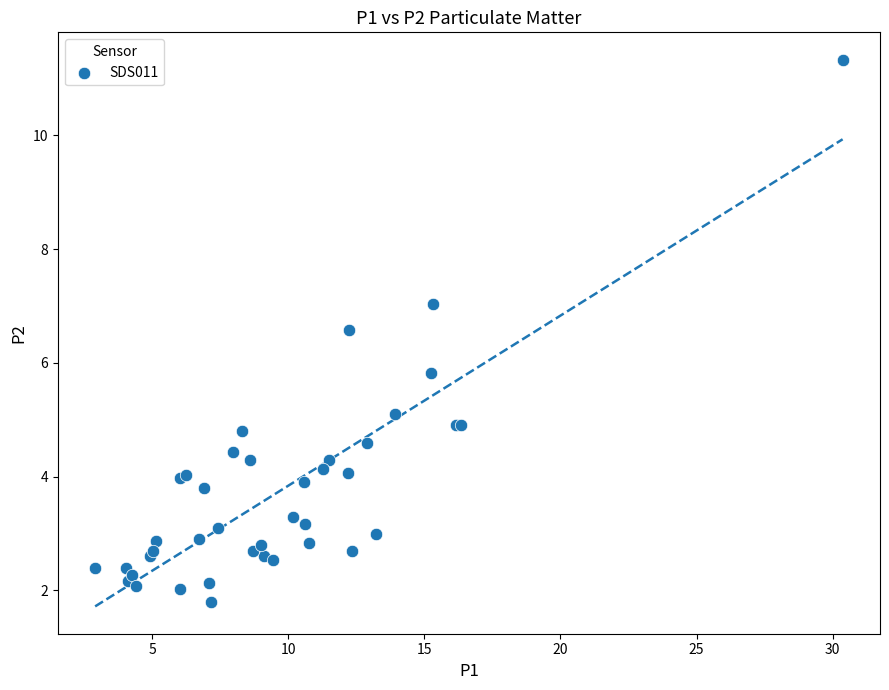

What Y value in the scatter plot is closest to 6?

5.8